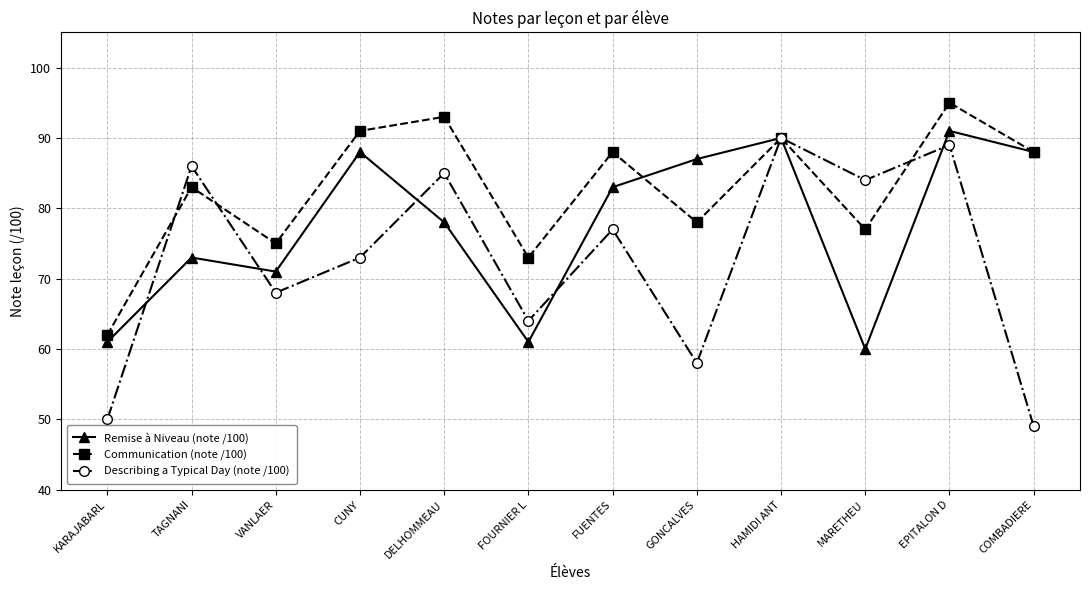

Read the Communication (note /100) value at CUNY, to the nearest 5.

90